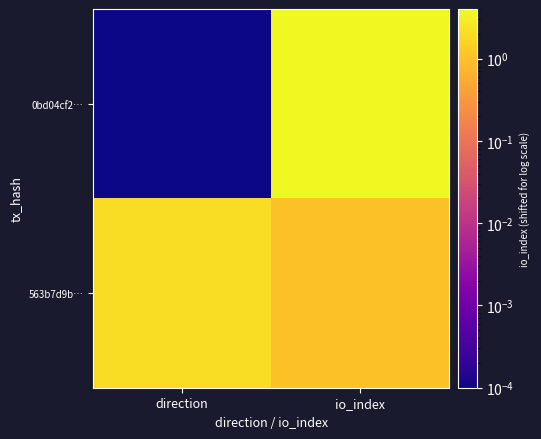

Which series has the widest spread of values?

0bd04cf2…